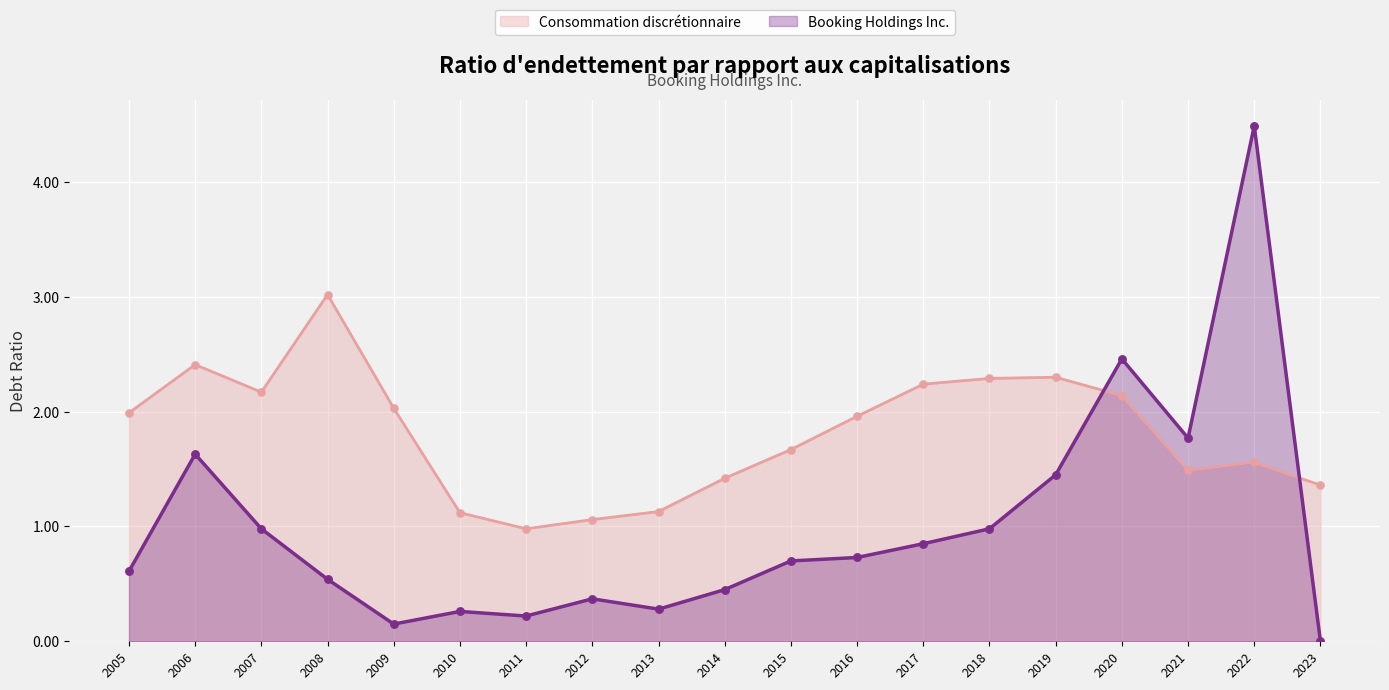

At how many categories does at least one series exceed 2?

9